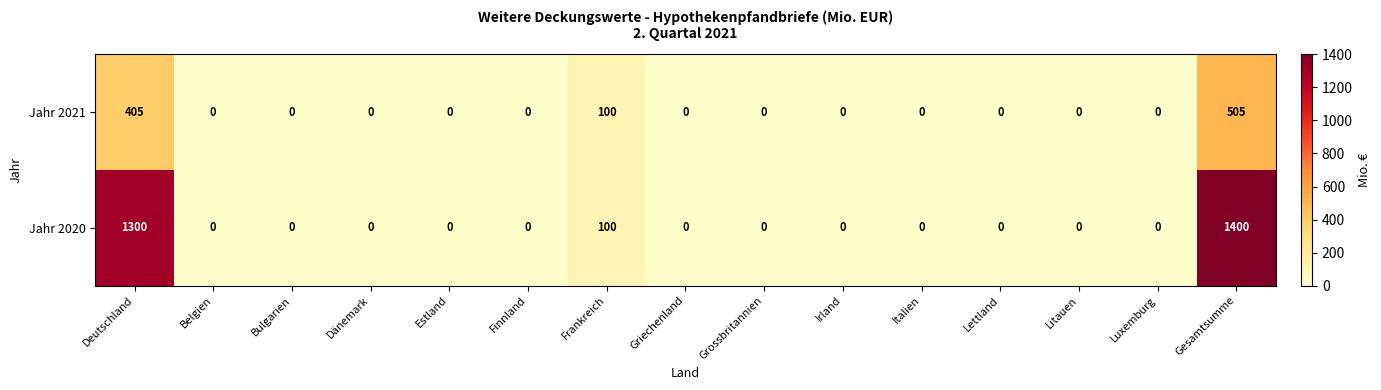

Which category has the highest value in the Jahr 2021 series?

Gesamtsumme